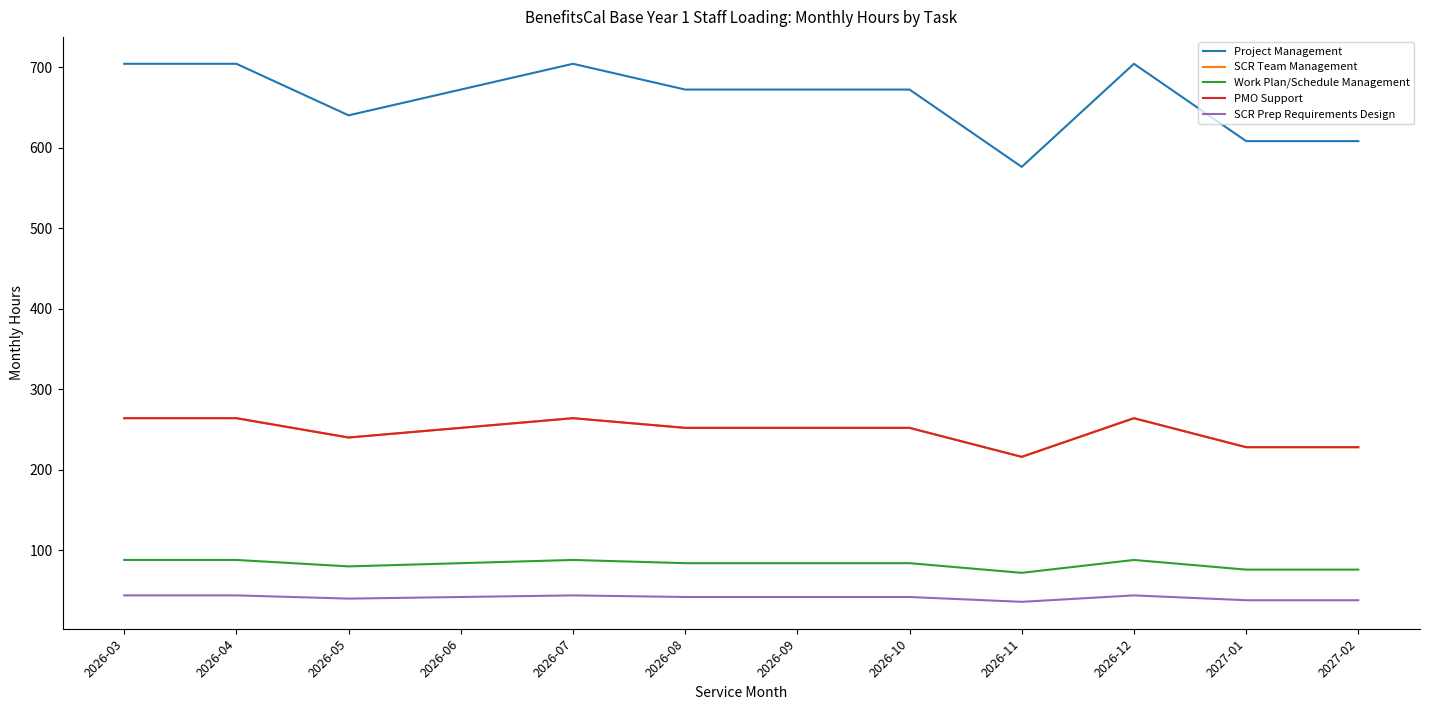

Does the chart have visible grid lines?

No